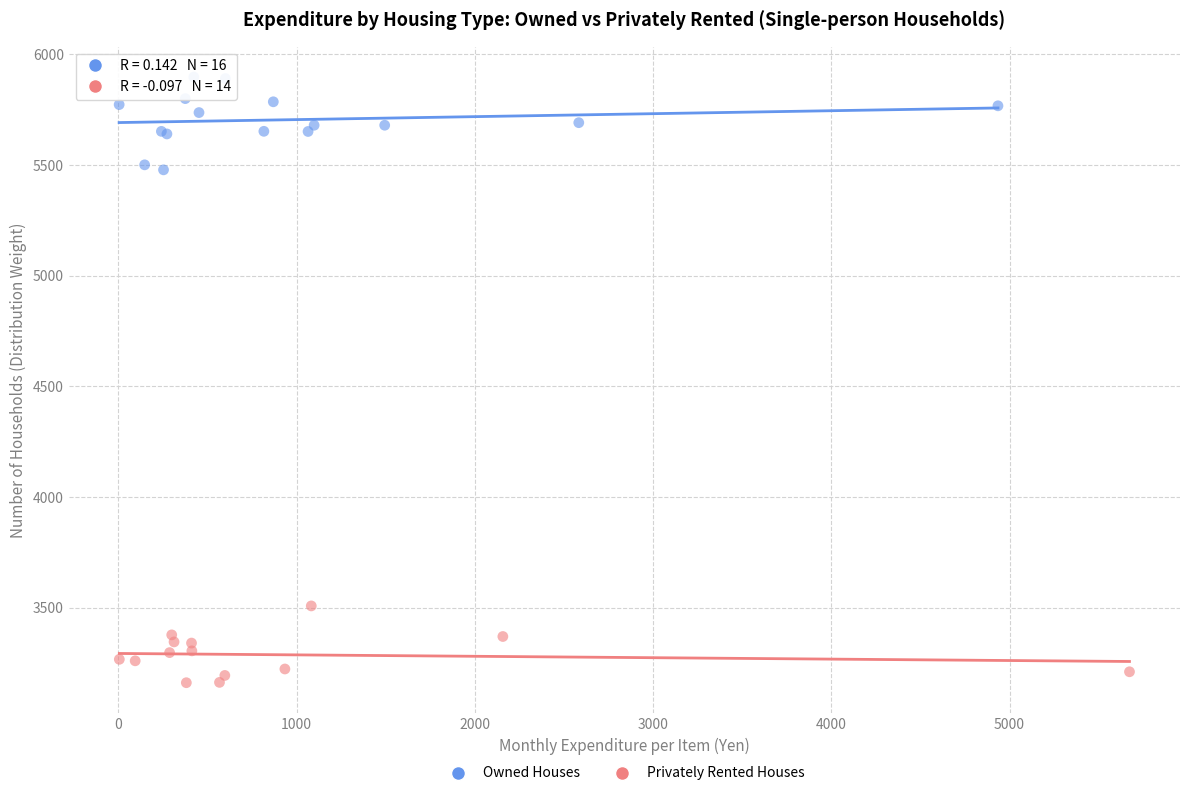

Which series contains the highest Y value?

Owned Houses